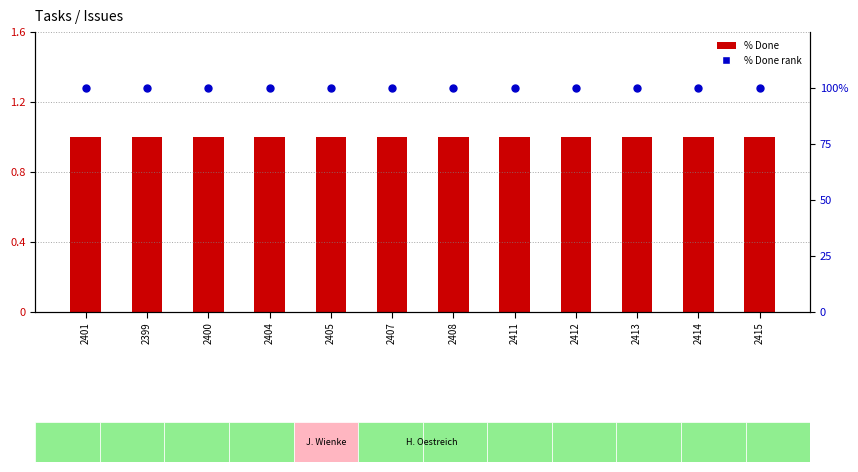

Which series has the largest total across all categories?

% Done (rank)